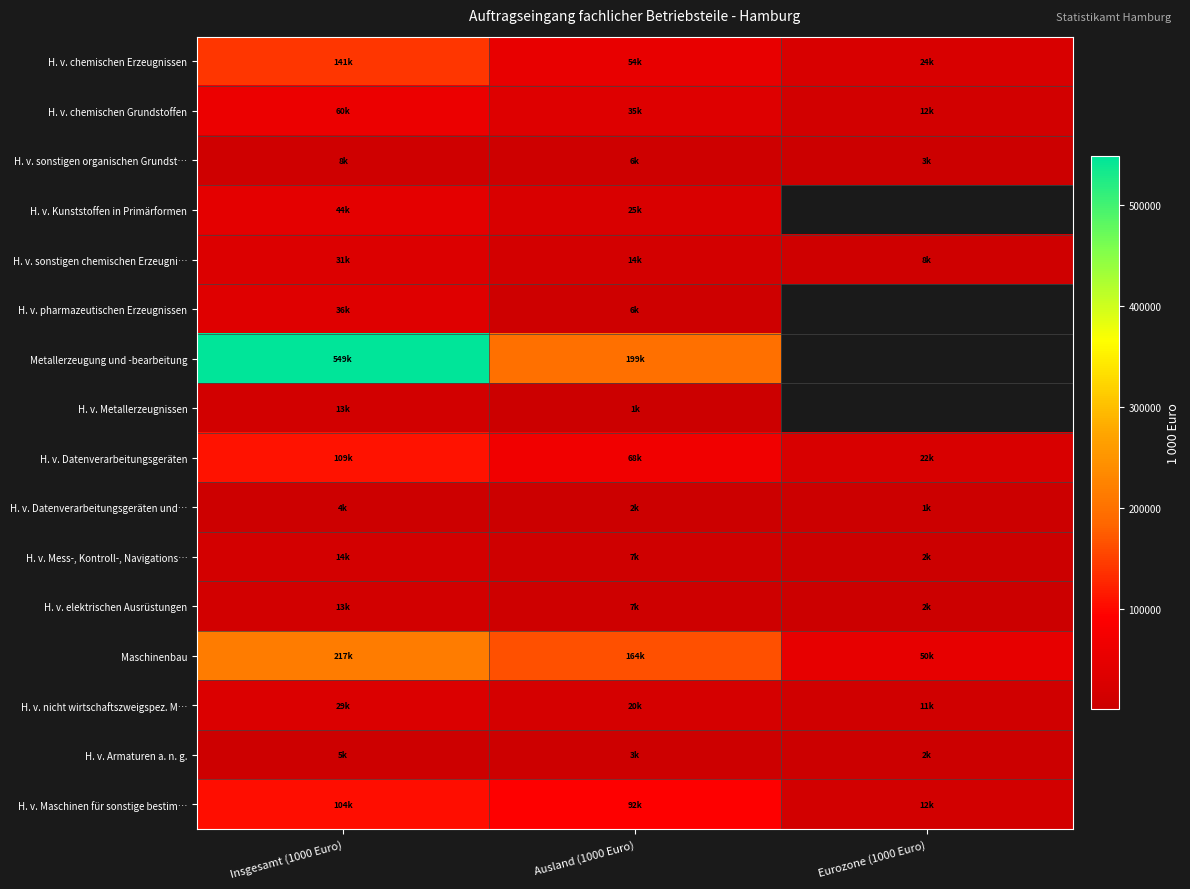

Which category has the lowest value in the H. v. pharmazeutischen Erzeugnissen series?

Ausland (1000 Euro)